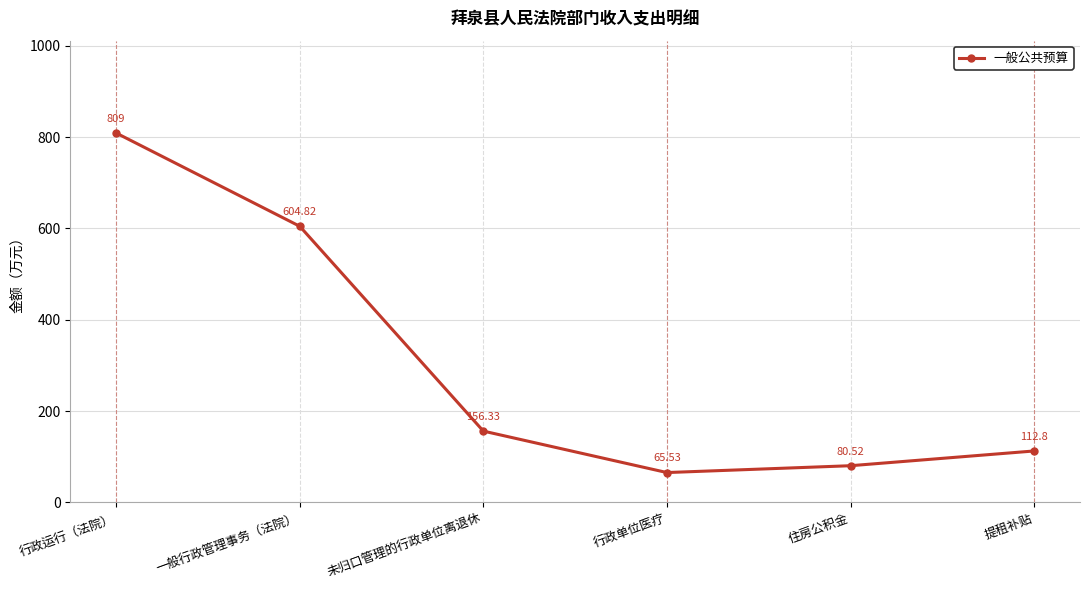

Reading left to right, list all the values displayed in this chart.

行政运行（法院）=809.0	一般行政管理事务（法院）=604.8	未归口管理的行政单位离退休=156.3	行政单位医疗=65.5	住房公积金=80.5	提租补贴=112.8